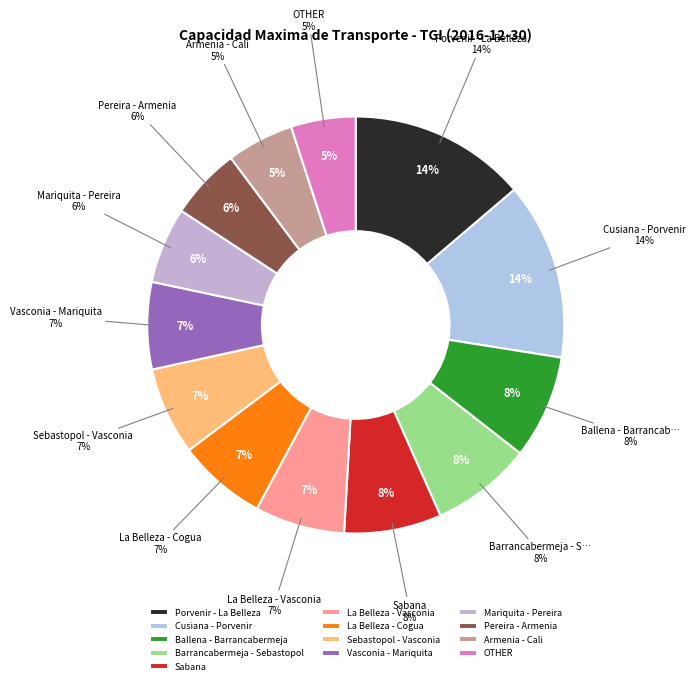

What is the largest slice in the pie chart?

Cusiana - Porvenir